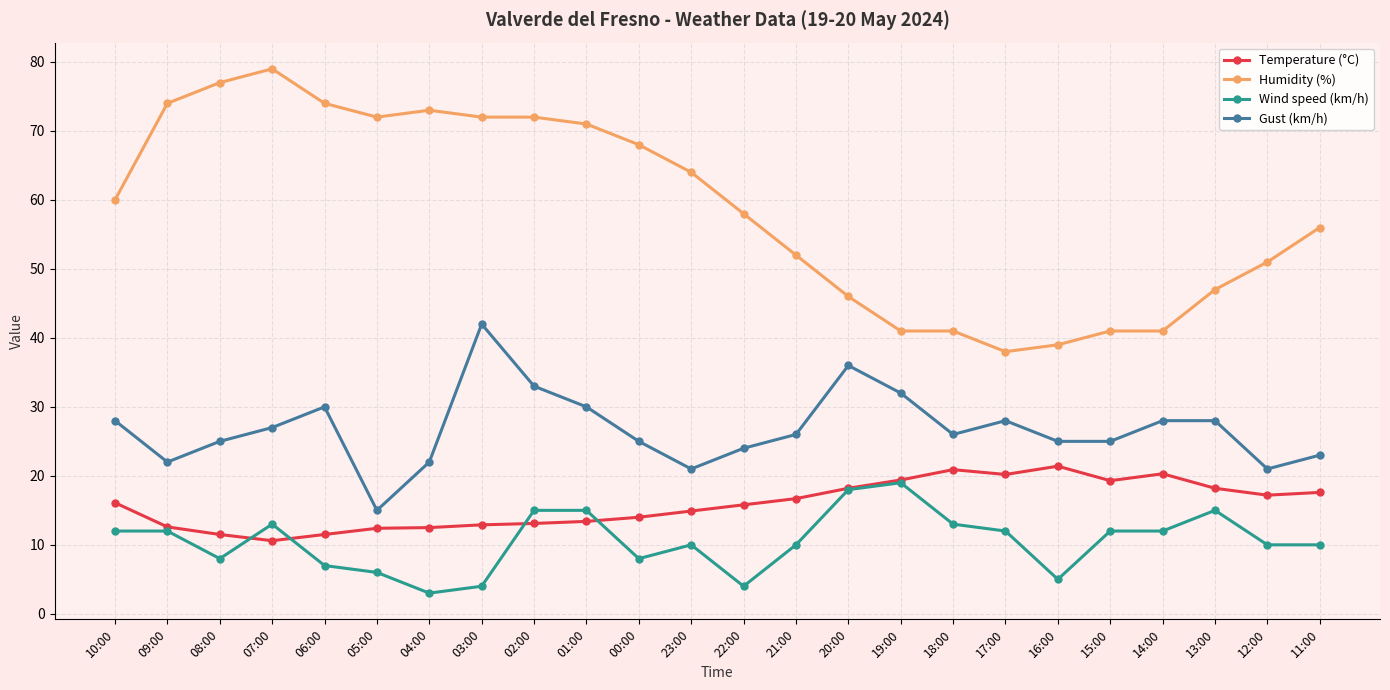

What is the highest value of the Wind speed (km/h) series?

19.0